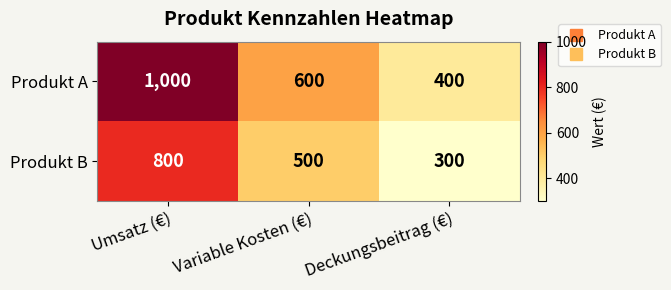

Rank the series at Umsatz (€) from lowest to highest value.

Produkt B, Produkt A